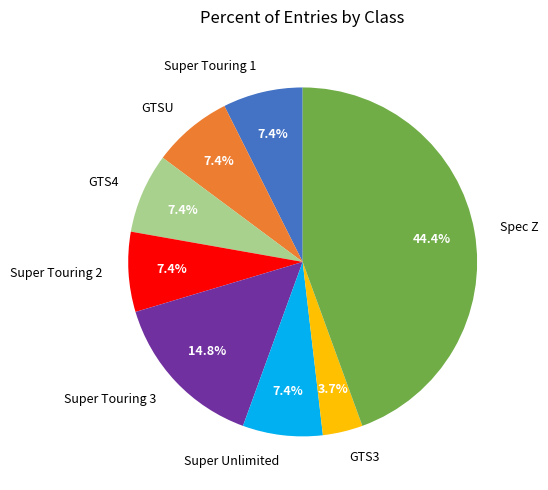

What percentage is the GTS4 slice, to the nearest percent?

7%